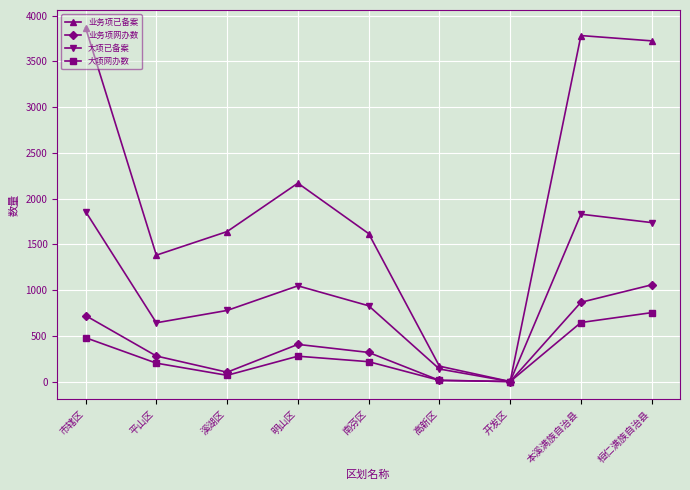

Which label corresponds to the largest value in the chart?

市辖区